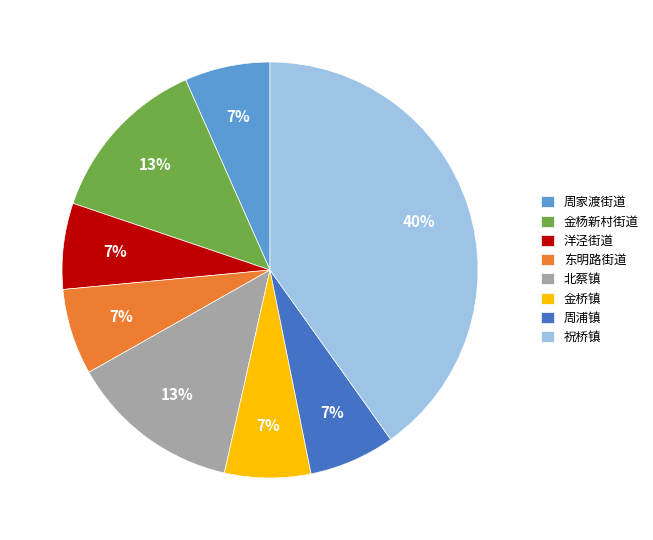

Which slice is the largest?

祝桥镇